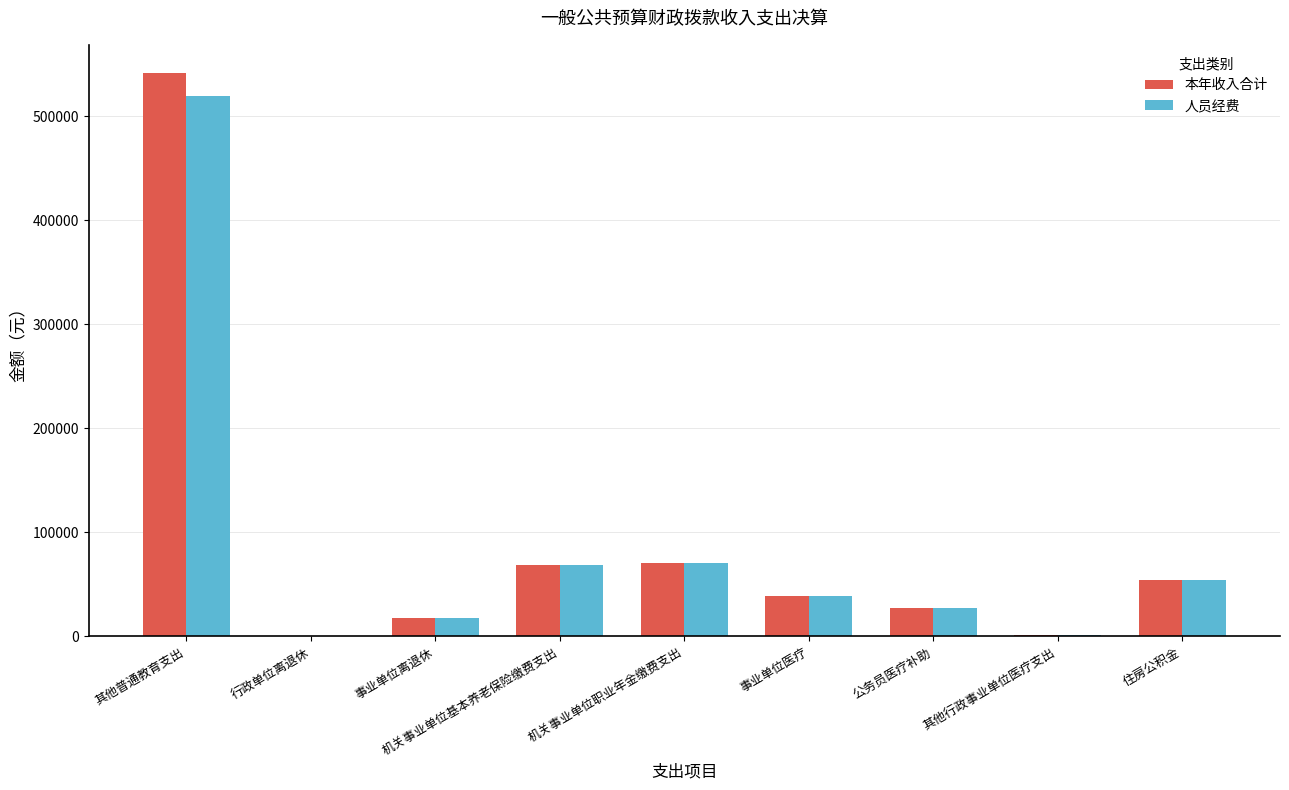

Is the value of 本年收入合计 at 机关事业单位基本养老保险缴费支出 greater than the value of 人员经费 at 事业单位医疗?

Yes